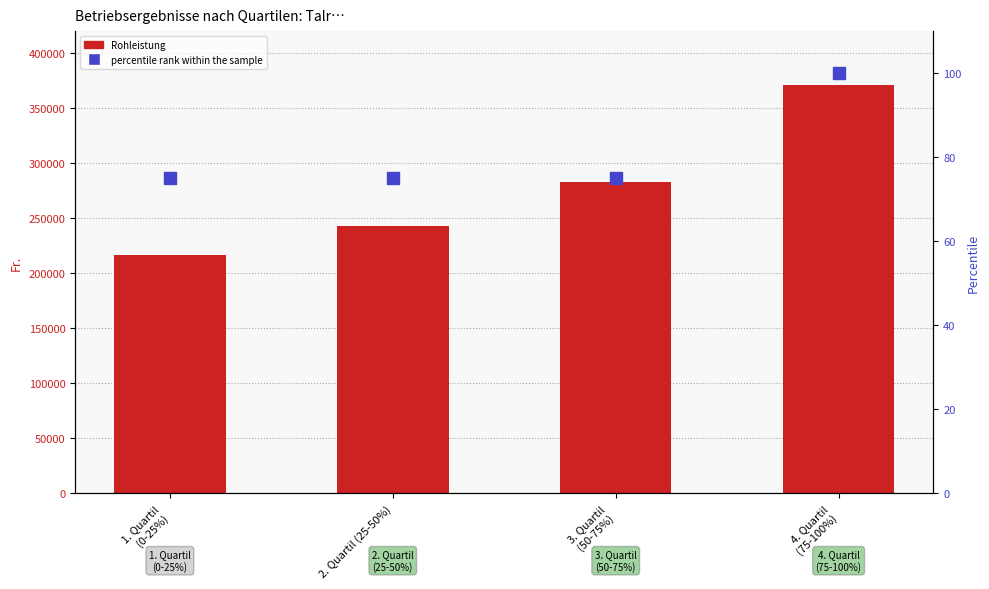

Reading left to right, list all the values displayed in this chart.

Rohleistung (Fr.): 1. Quartil
(0-25%)=216214	2. Quartil (25-50%)=242828	3. Quartil
(50-75%)=282601	4. Quartil
(75-100%)=370864
percentile rank within the sample: 1. Quartil
(0-25%)=75	2. Quartil (25-50%)=75	3. Quartil
(50-75%)=75	4. Quartil
(75-100%)=100